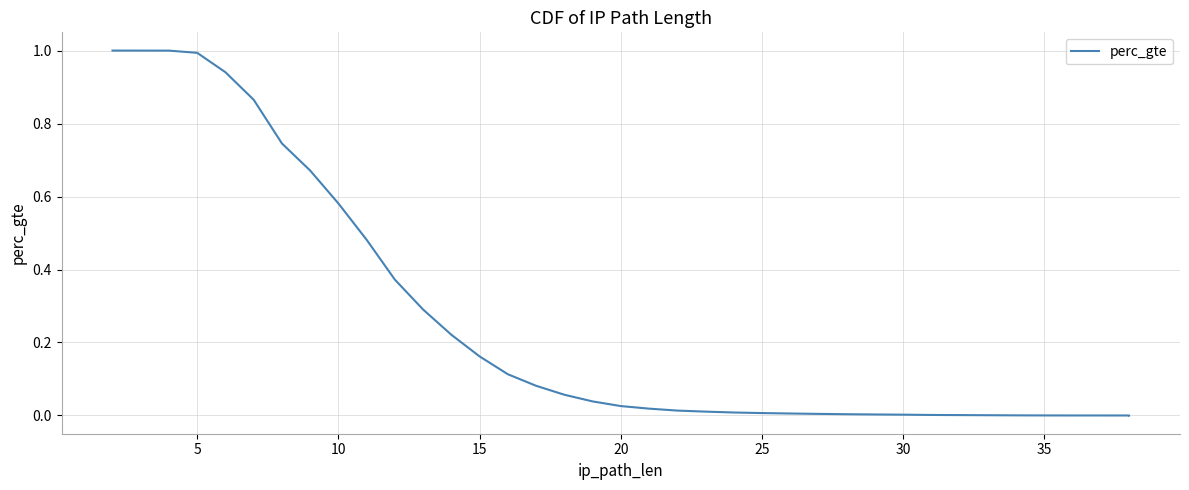

How many distinct data groups are displayed?

1